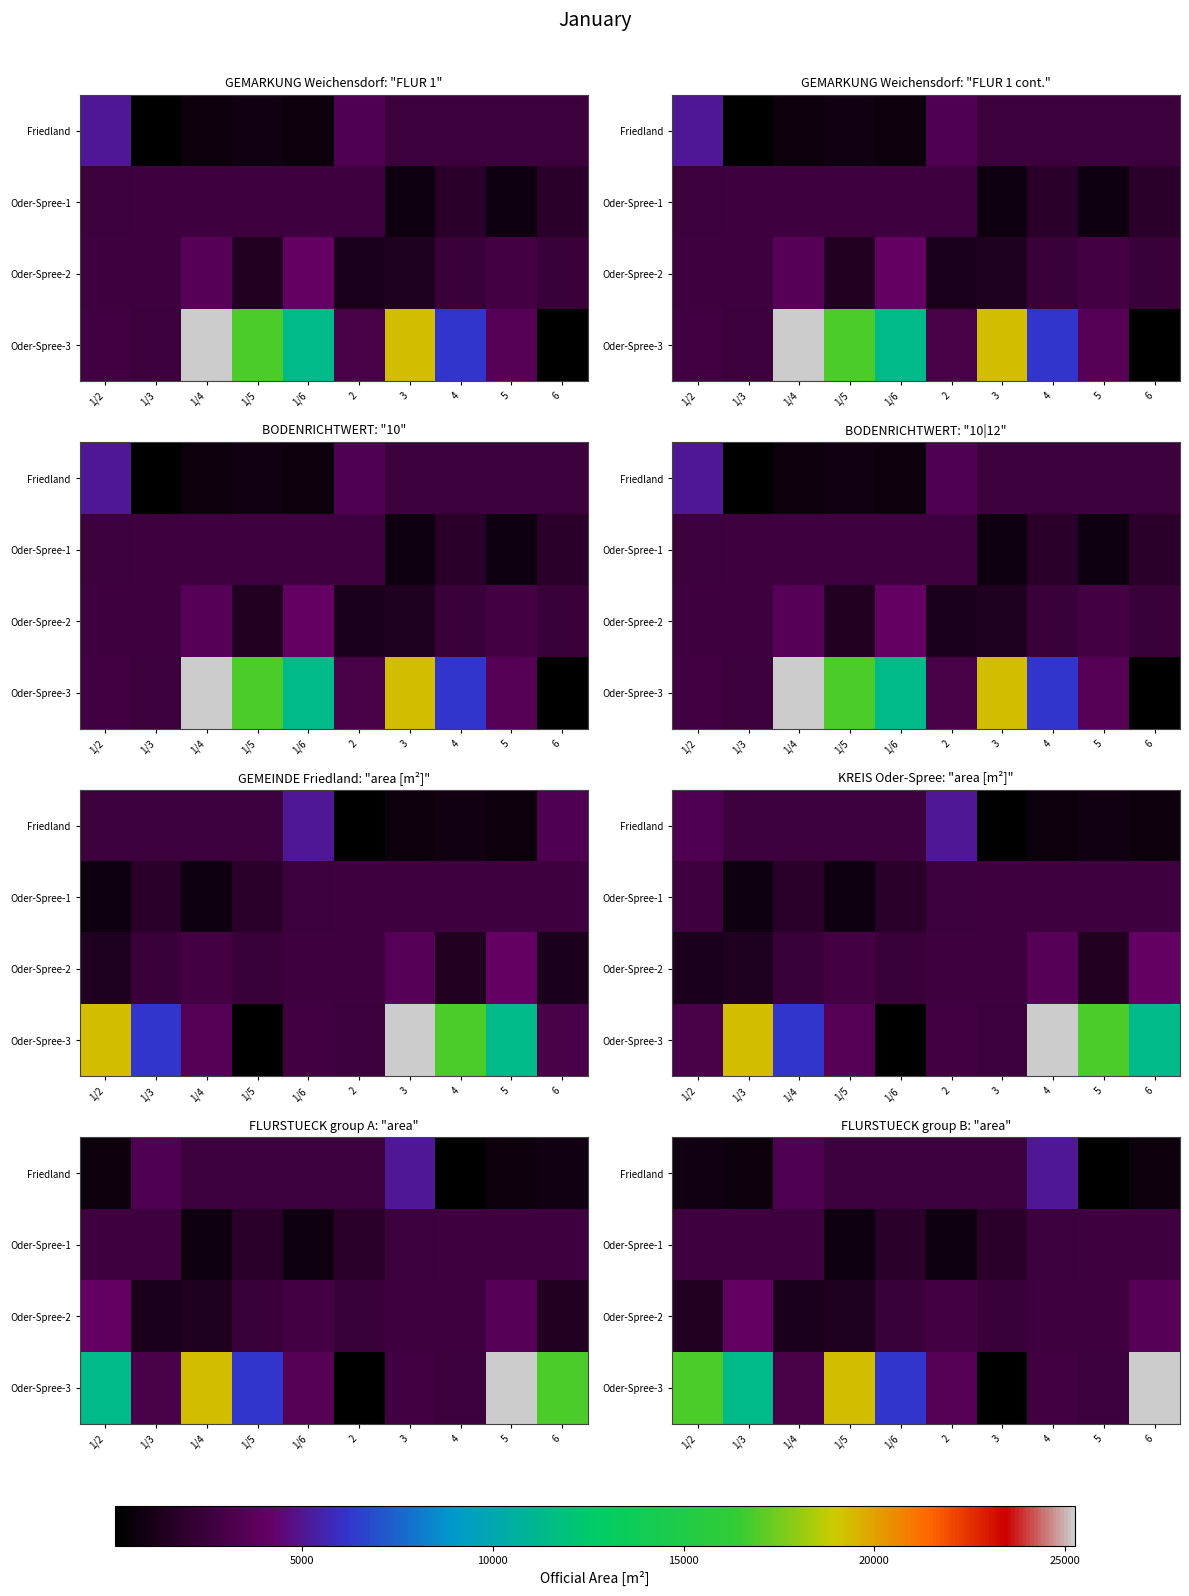

Which series has the largest range (max minus min)?

Oder-Spree-3